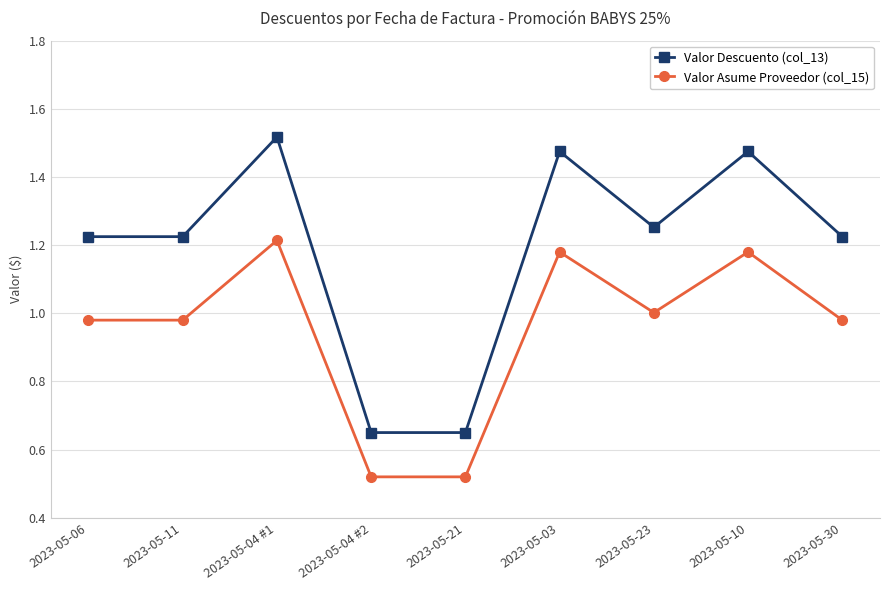

How many interior local peaks does the Valor Descuento (col_13) series have?

3